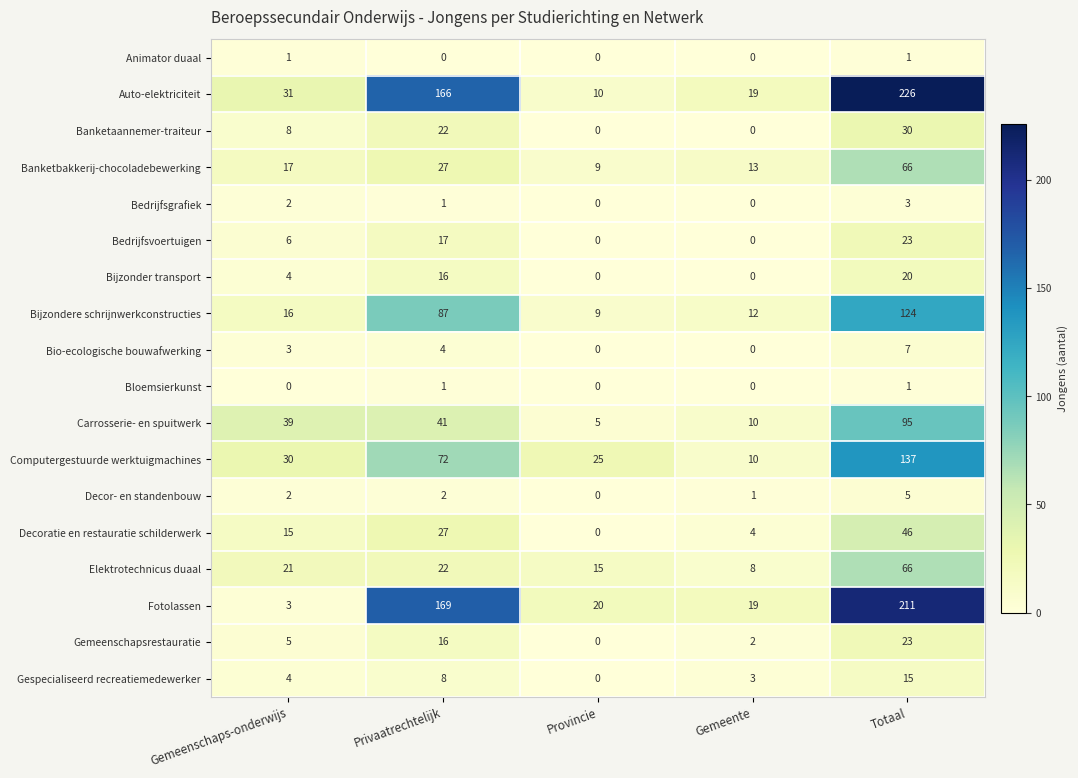

How many values in the Bijzondere schrijnwerkconstructies series are below 16?

2